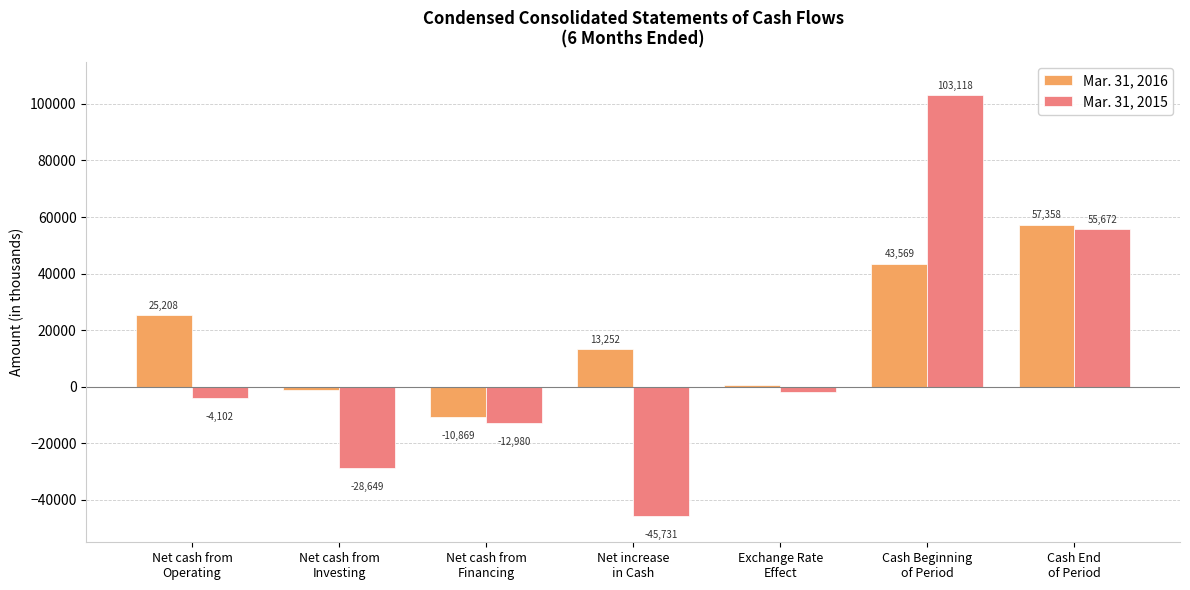

What is the value of the Mar. 31, 2015 bar at the 2nd from the left?

-28649